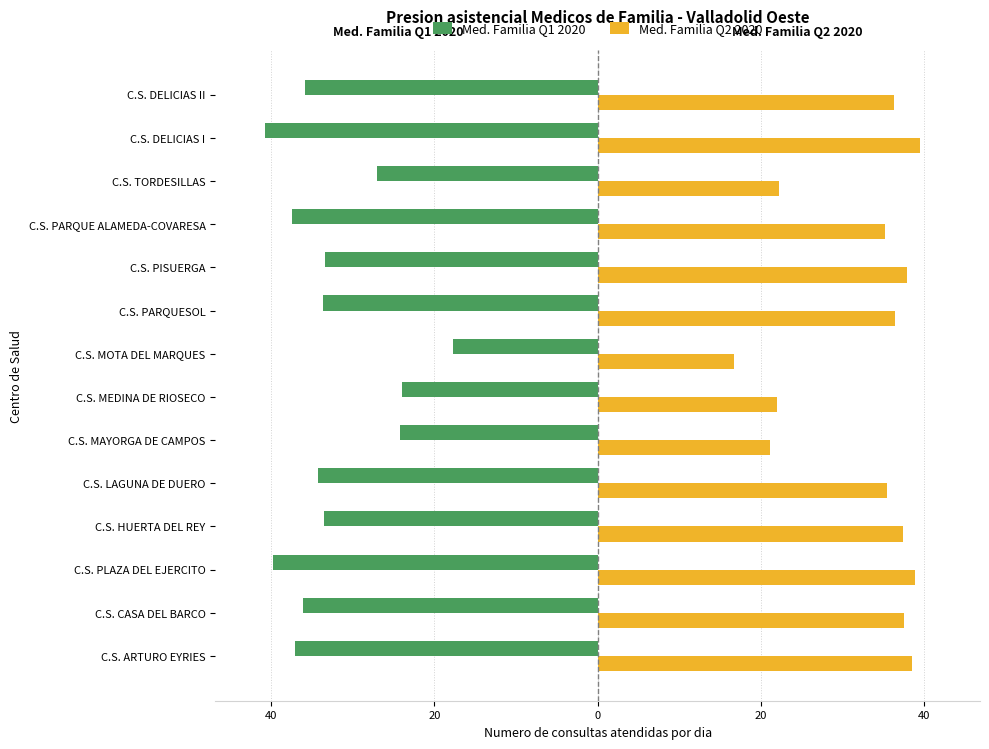

What is the sum of all Med. Familia Q1 2020 values?

-455.1